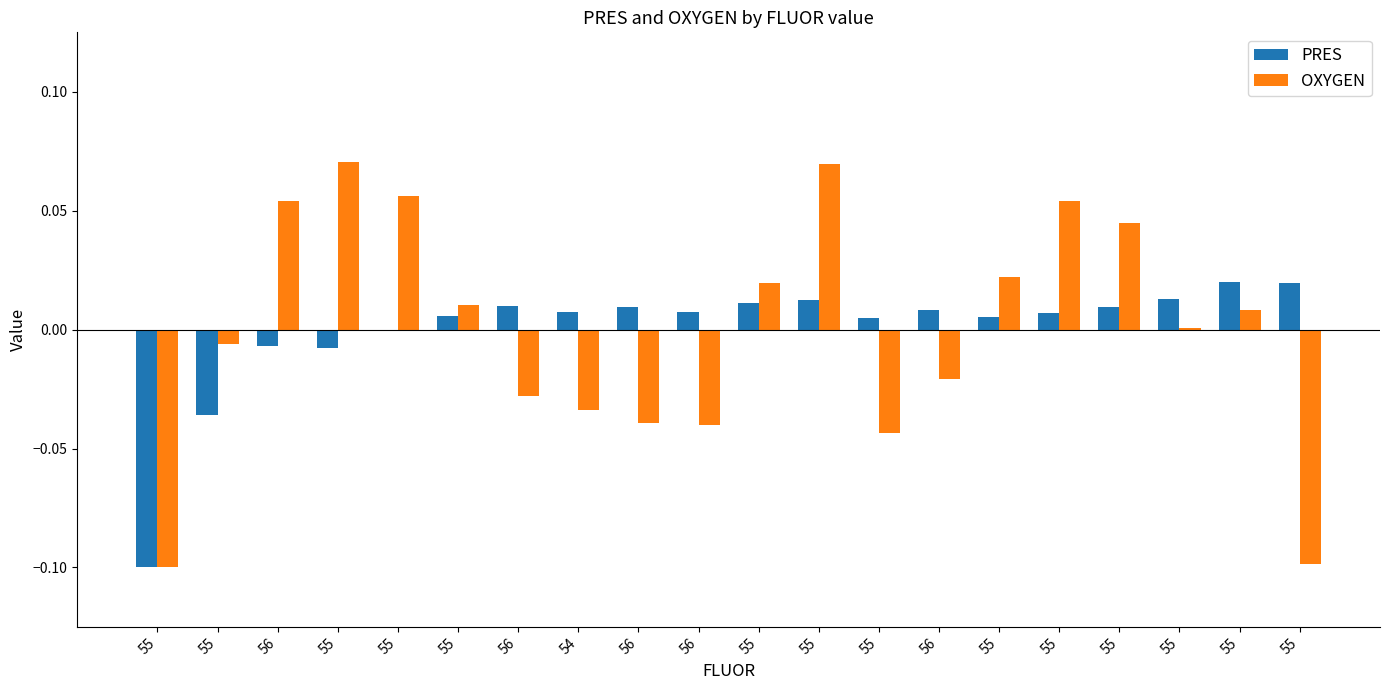

What are all the series names shown in the legend?

PRES, OXYGEN